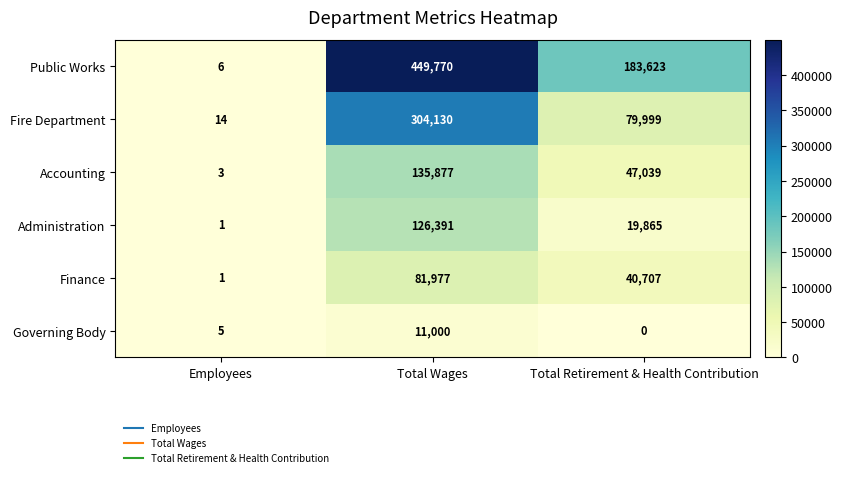

Is it true that Fire Department equals 461773 at Total Wages?

False